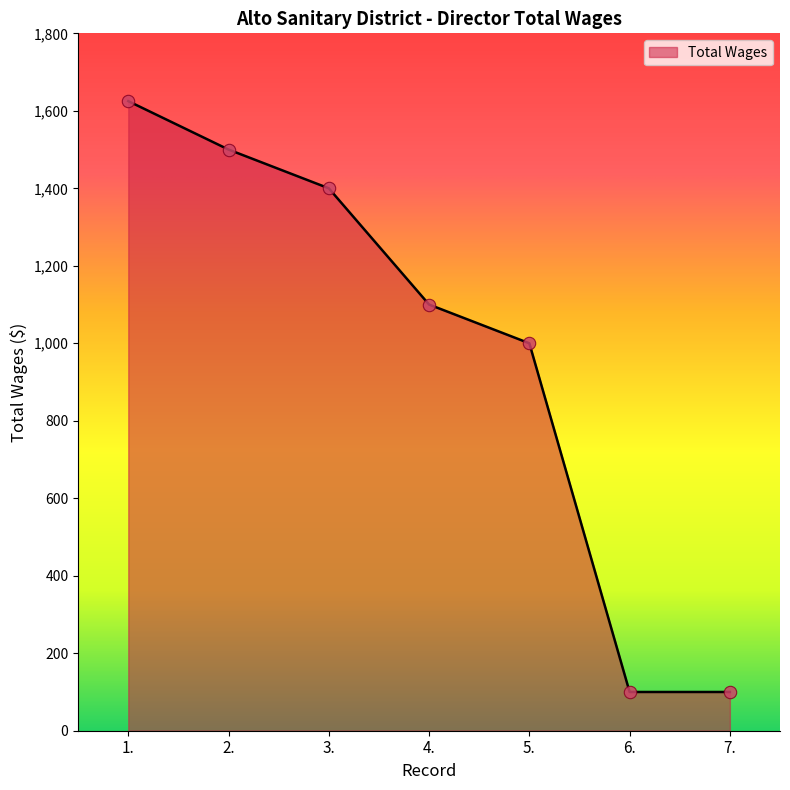

What is the change in value from 5. to 6.?

-900